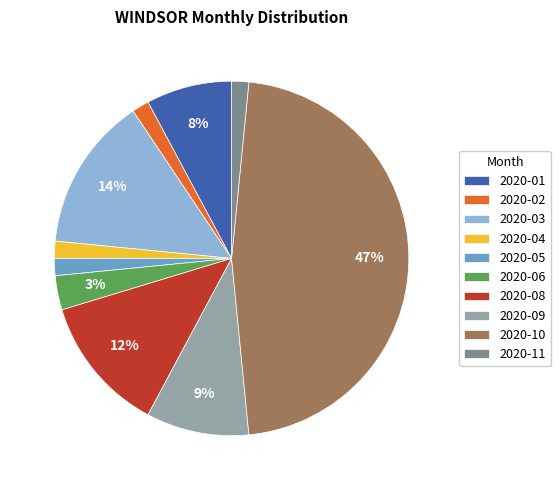

To the nearest percent, what portion does 2020-02 represent?

2%